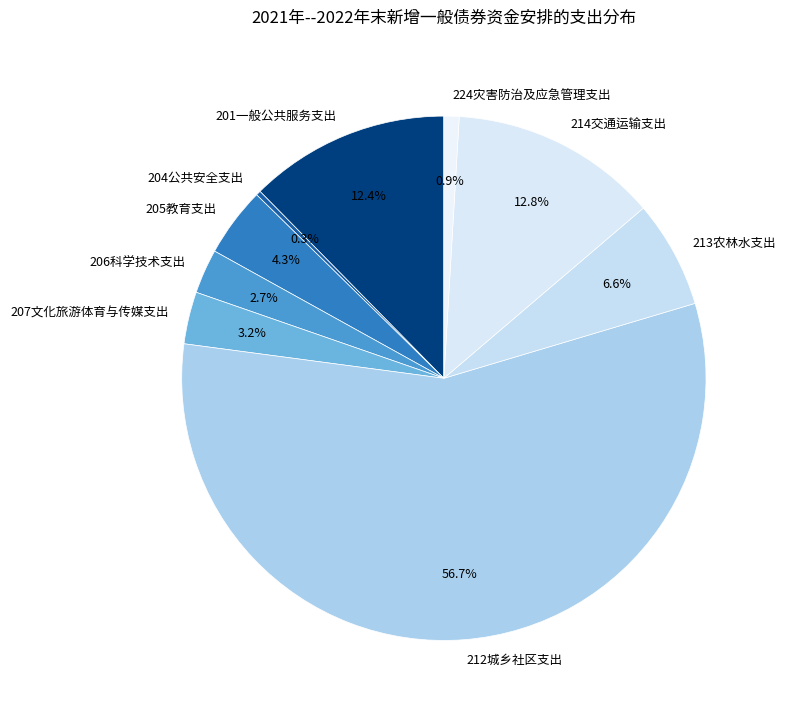

Is there any slice that represents more than half of the pie?

Yes